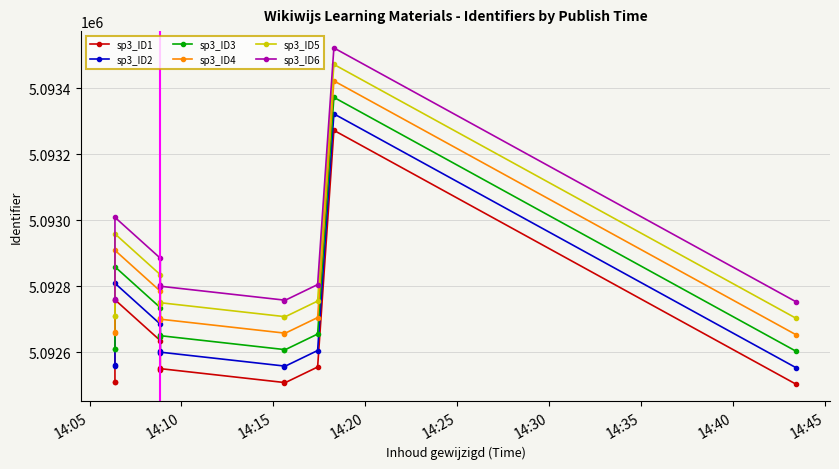

True or false: sp3_ID2 has more than 1 points higher than both neighbors.

True